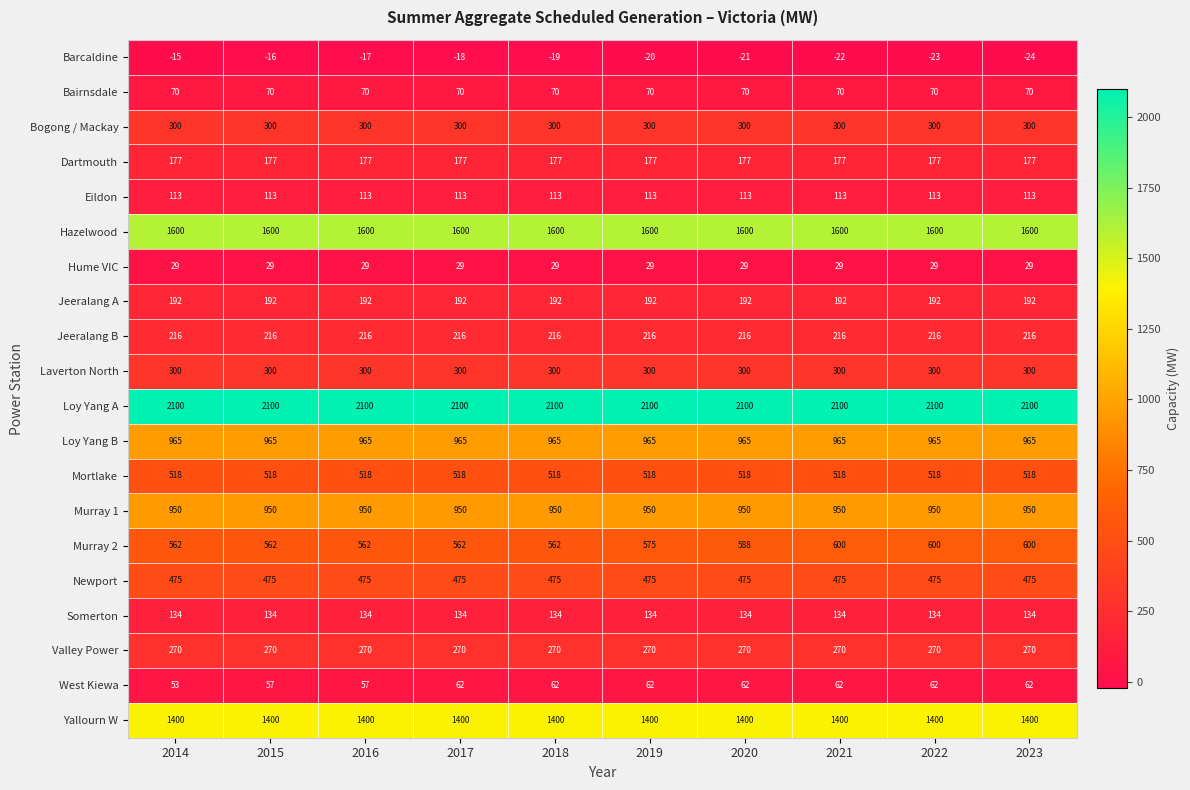

The Bairnsdale series shows 70 at 2019. True or false?

True